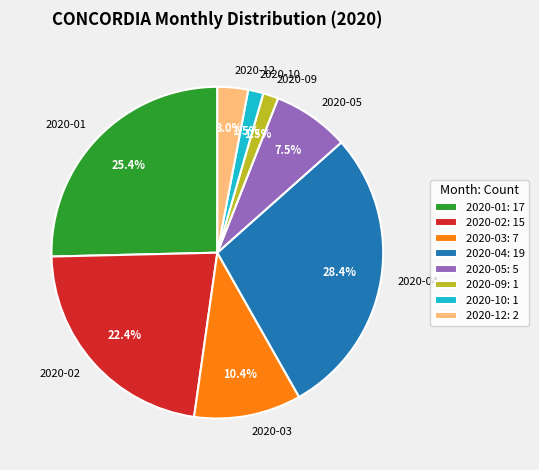

What is the ratio of the value at 2020-05 to the value at 2020-12?

2.5